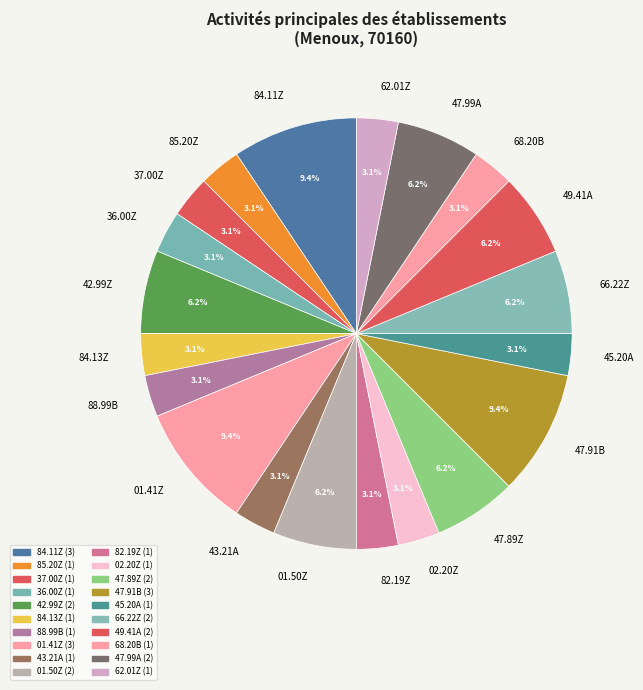

To the nearest percent, what is the combined percentage of 88.99B and 68.20B?

6%